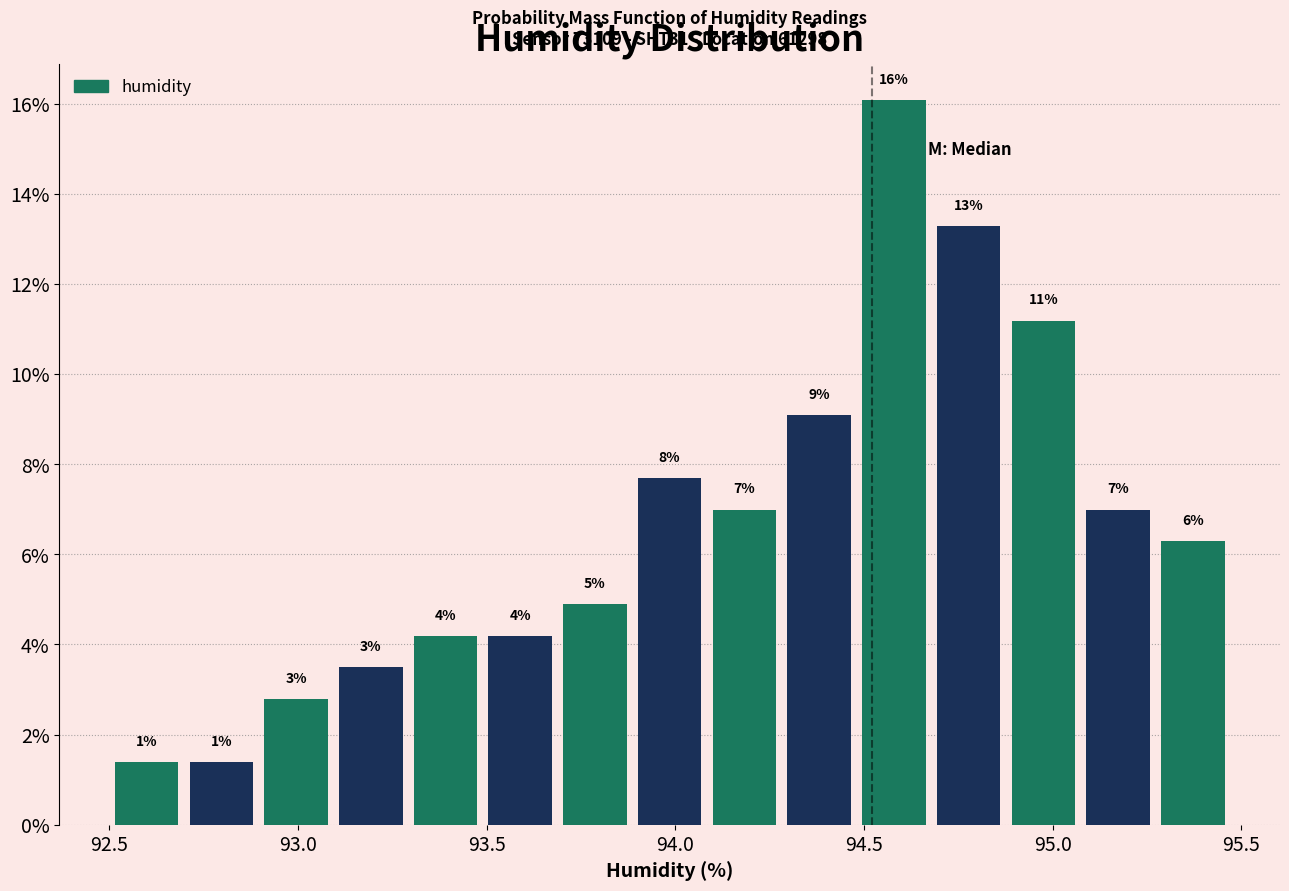

Read against the x-axis, roughly where is the centre of the tallest bar?

94.60